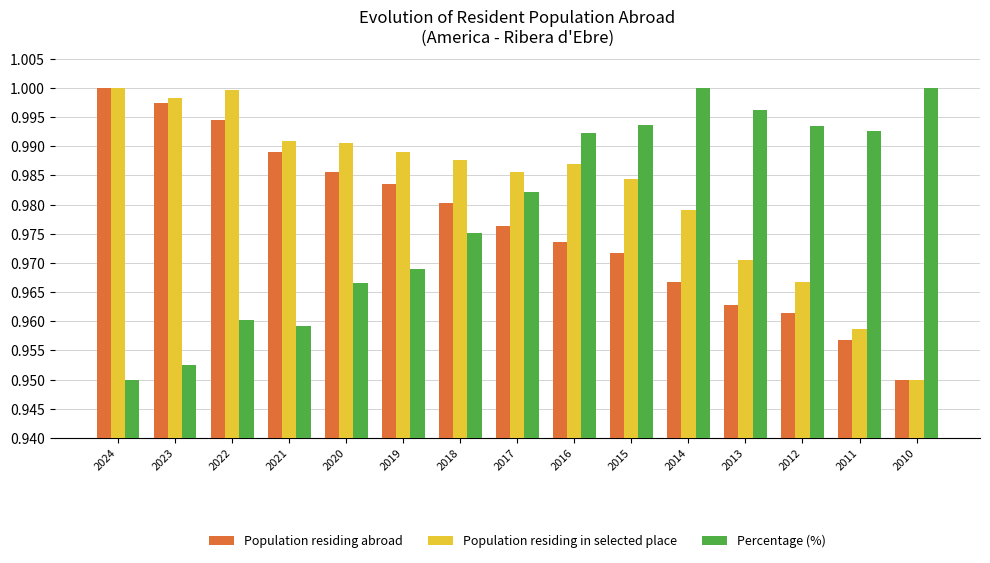

At which label does Population residing in selected place reach its minimum?

2010